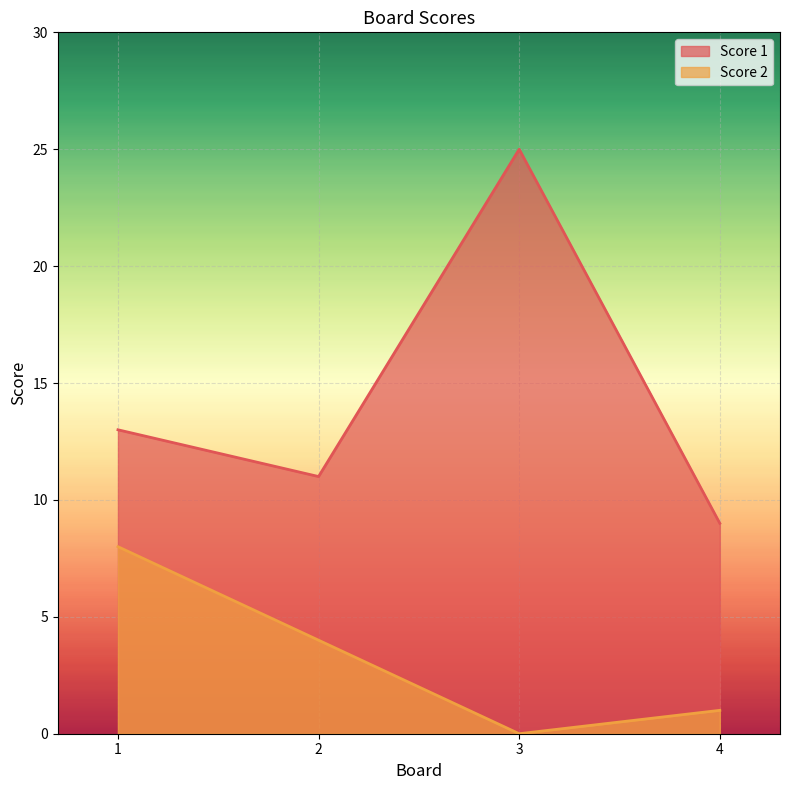

List the series in order of their overall mean, lowest first.

Score 2, Score 1